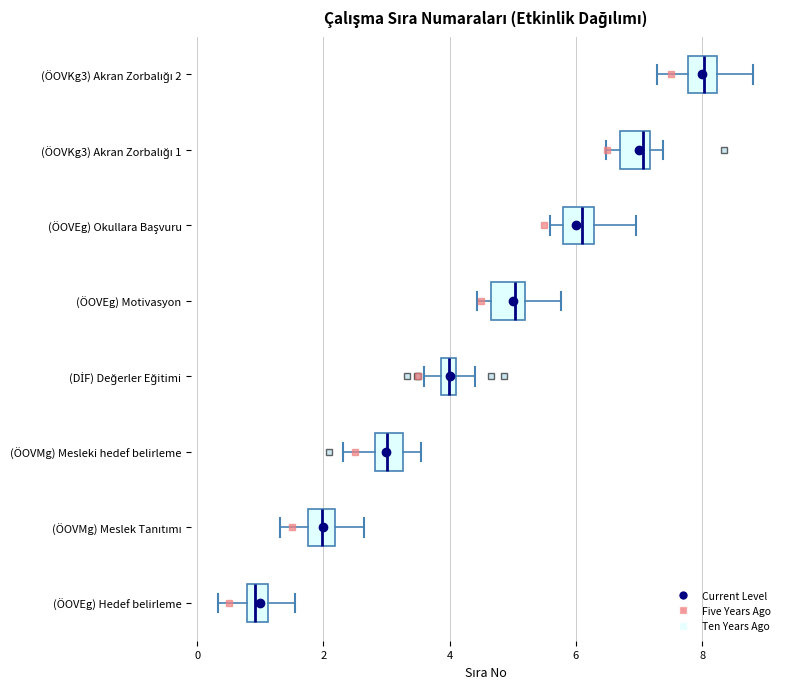

Where does the left whisker of the box for (ÖOVKg3) Akran Zorbalığı 1 end on the x-axis? The values are not printed on the chart, so give them approximately, as read against the axis.

6.4